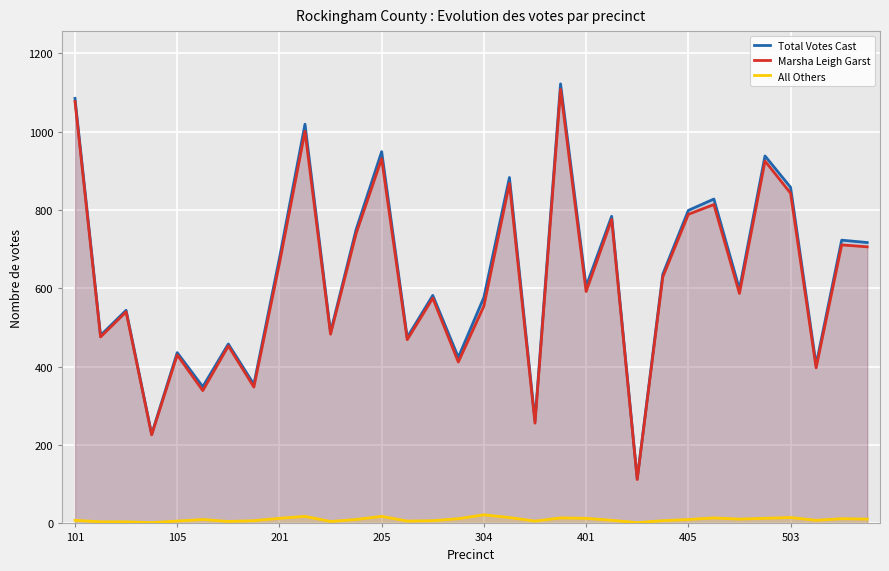

What is the minimum value for Total Votes Cast?

114